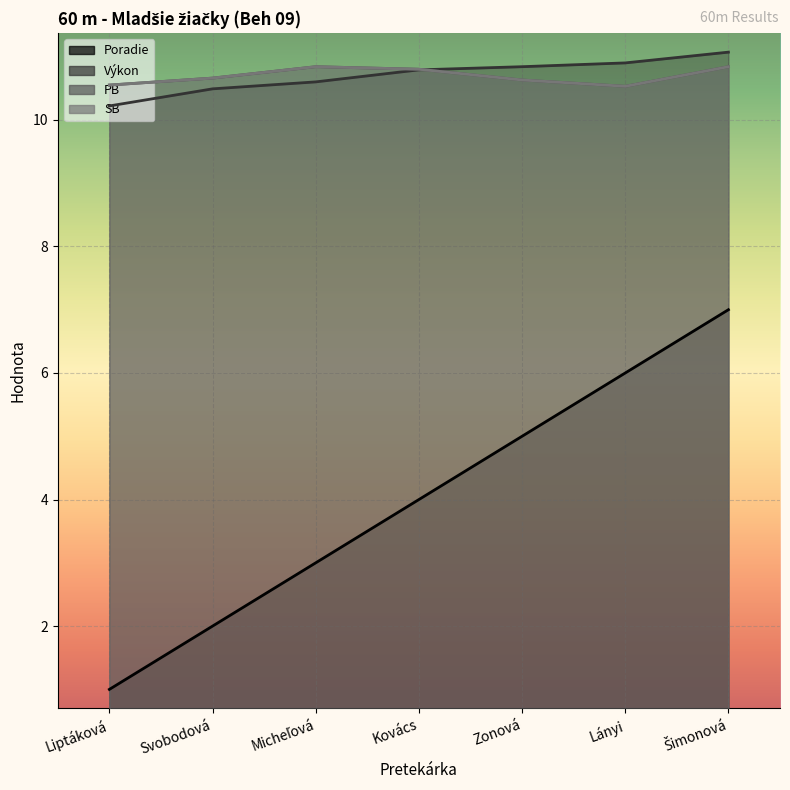

True or false: Poradie and SB cross at least once.

False